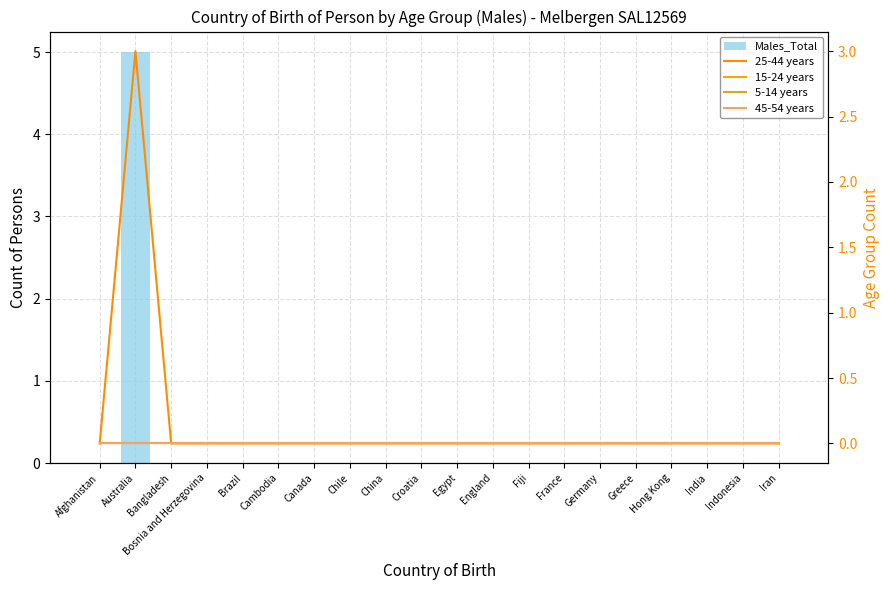

Rank the series at Canada from highest to lowest value.

Males_Total, 25-44 years, 15-24 years, 5-14 years, 45-54 years